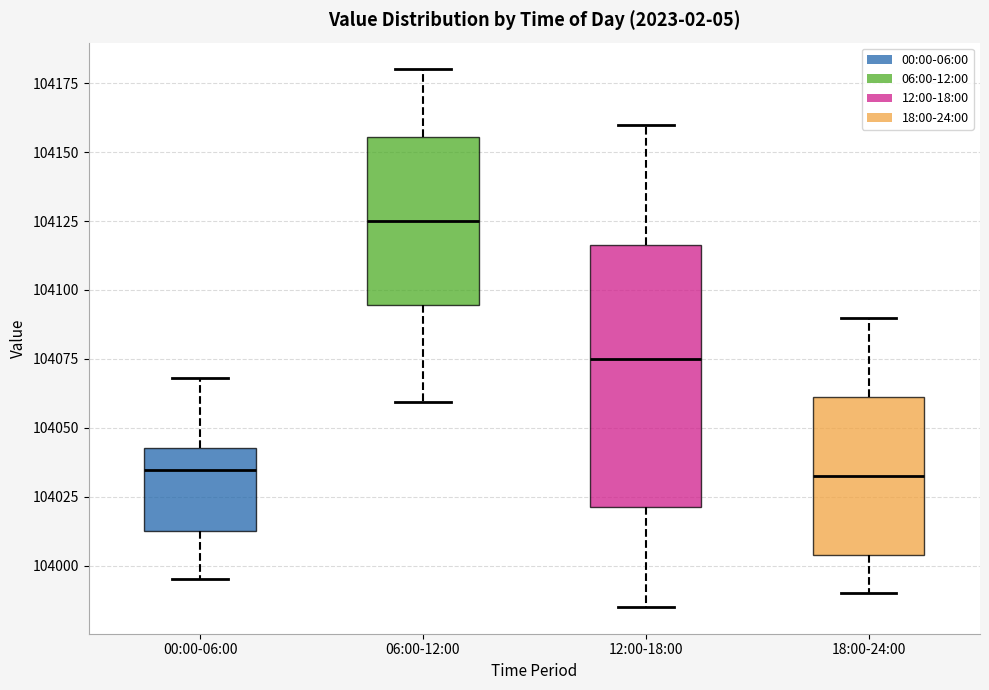

Which box is the tallest, from its lower edge to its upper edge?

12:00-18:00